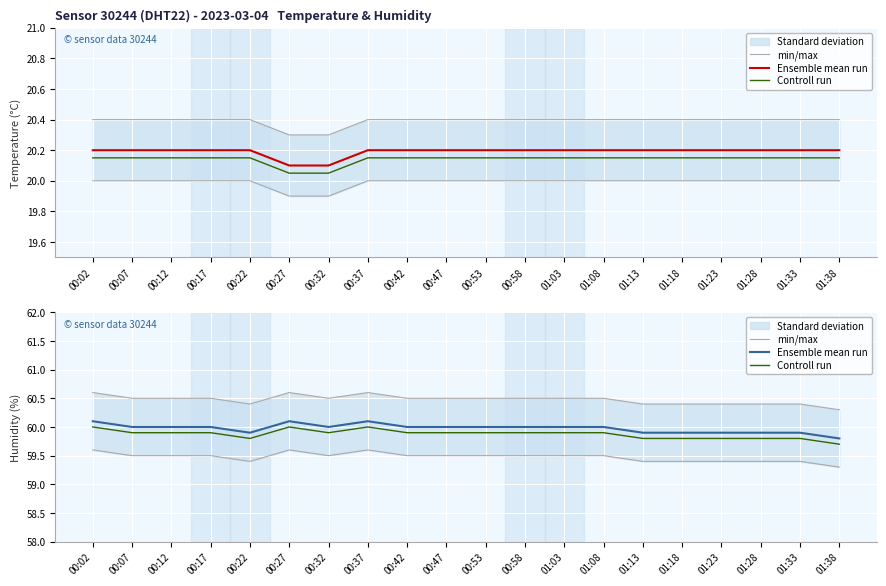

True or false: min/max has a value of 60.5 at 01:03.

True